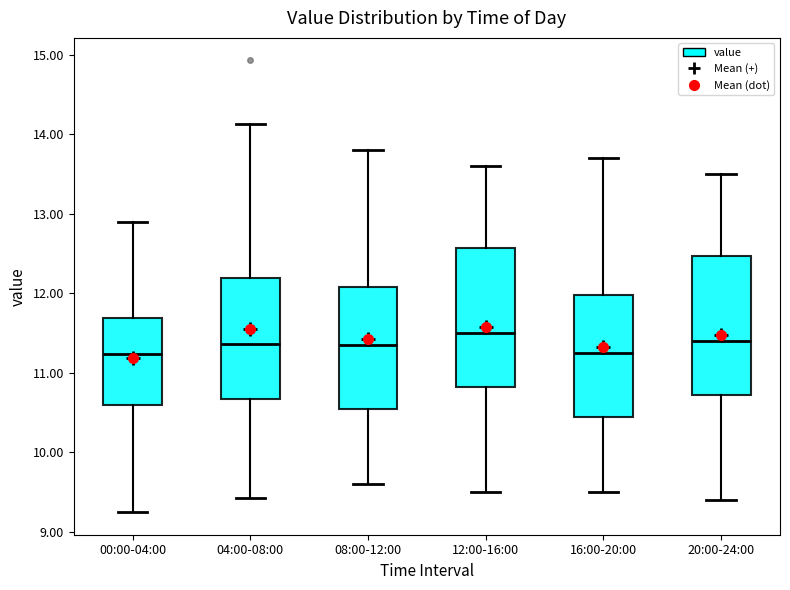

Reading left to right, read every box against the y-axis: the position of its median line, the range the box covers, and the ends of its whiskers. The values are not printed on the chart, so give them approximately, as read against the axis.

00:00-04:00: median 11.2, box 10.6 to 11.7, whiskers 9.3 to 12.9
04:00-08:00: median 11.4, box 10.7 to 12.2, whiskers 9.4 to 14.1
08:00-12:00: median 11.4, box 10.6 to 12.1, whiskers 9.6 to 13.8
12:00-16:00: median 11.5, box 10.8 to 12.6, whiskers 9.5 to 13.6
16:00-20:00: median 11.3, box 10.5 to 12.0, whiskers 9.5 to 13.7
20:00-24:00: median 11.4, box 10.7 to 12.5, whiskers 9.4 to 13.5